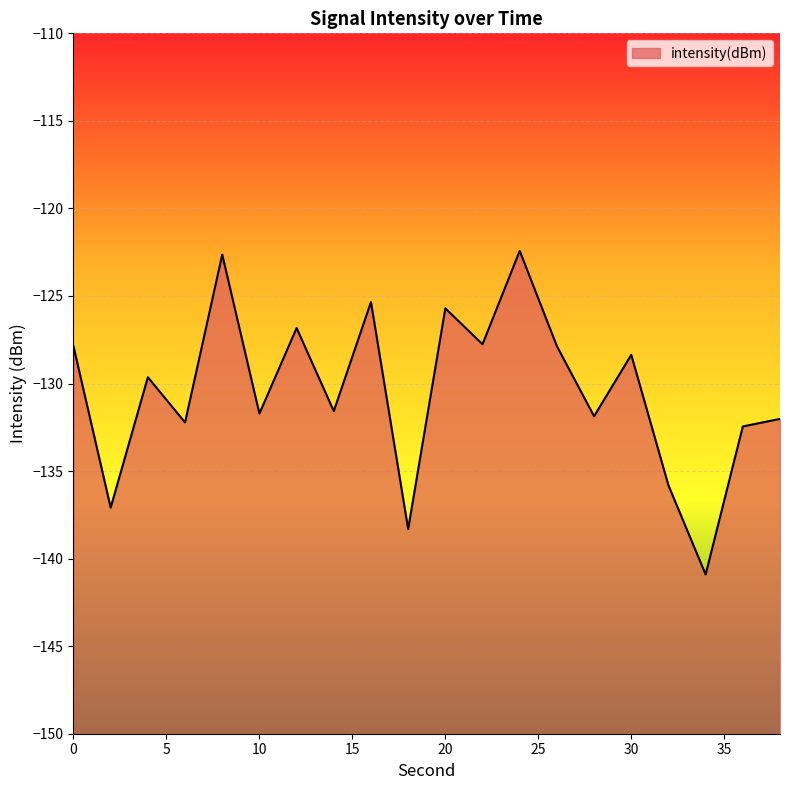

What is the greatest value displayed?

-122.4